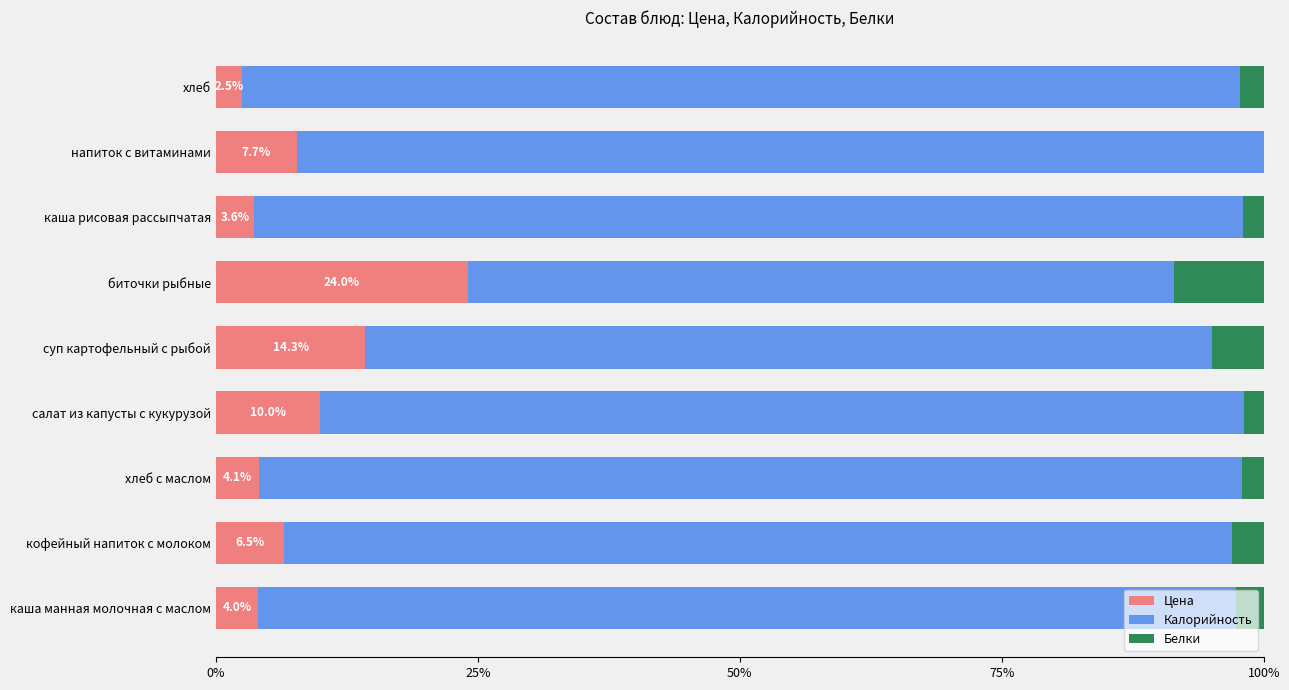

How many values in the Цена series exceed 6?

5